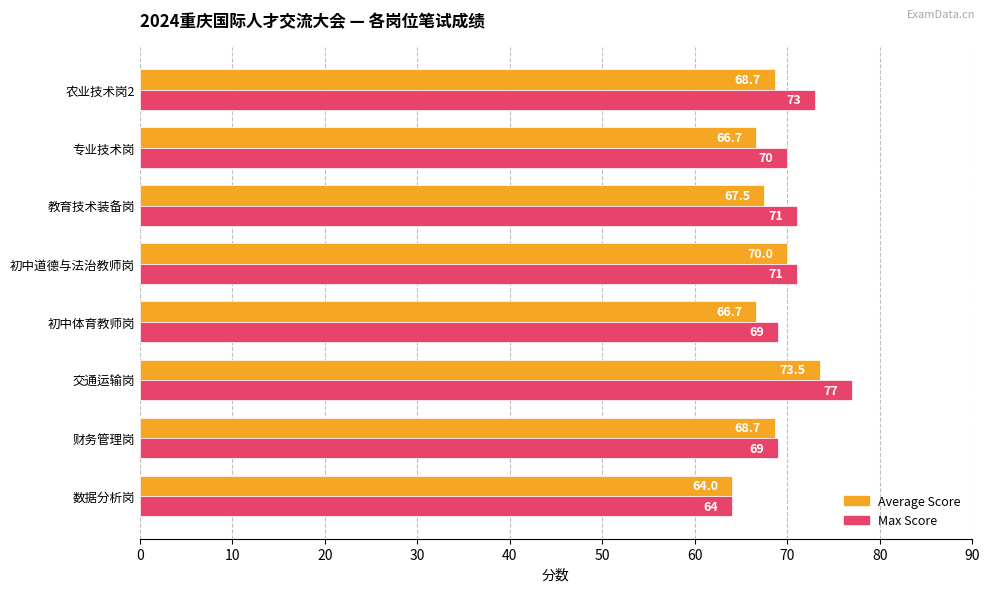

Read the Max Score value at 初中道德与法治教师岗.

71.0